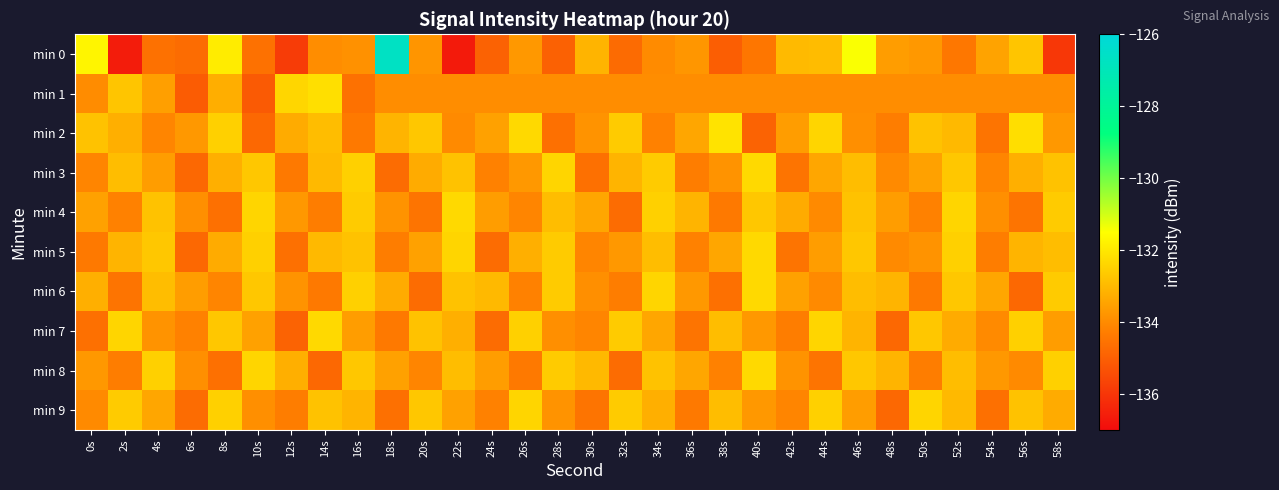

At which category does the chart reach its peak across all series?

18s